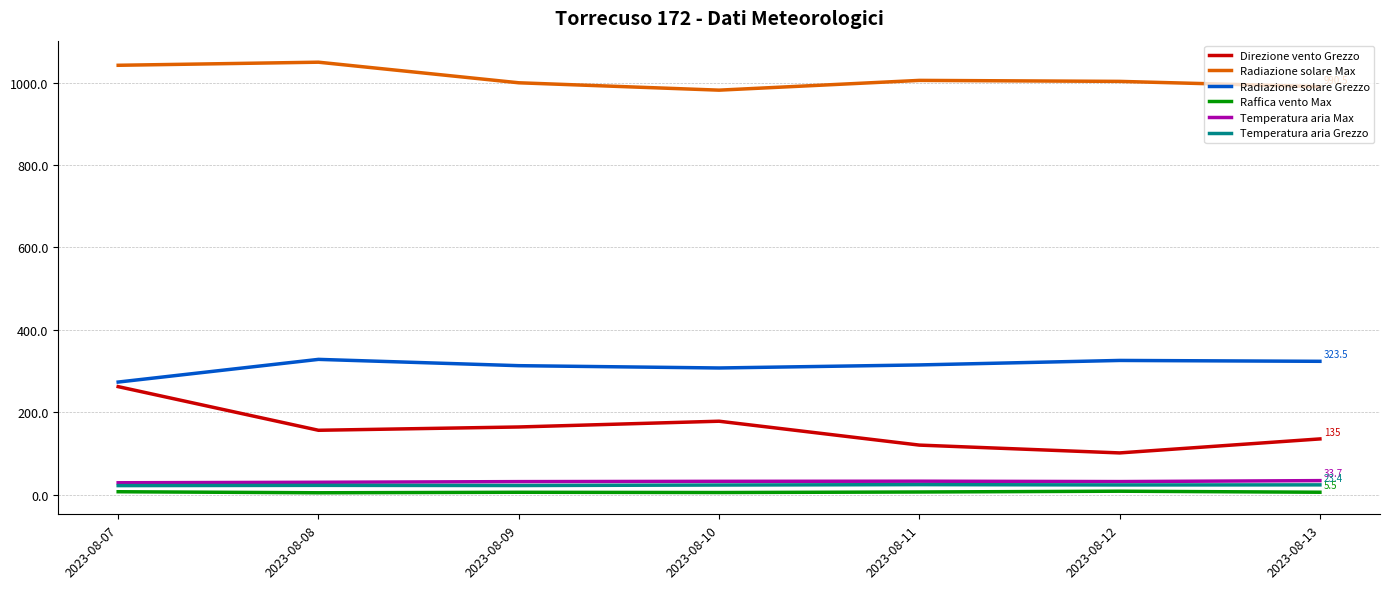

The value of Temperatura aria Grezzo at 2023-08-11 is 24.0. True or false?

True